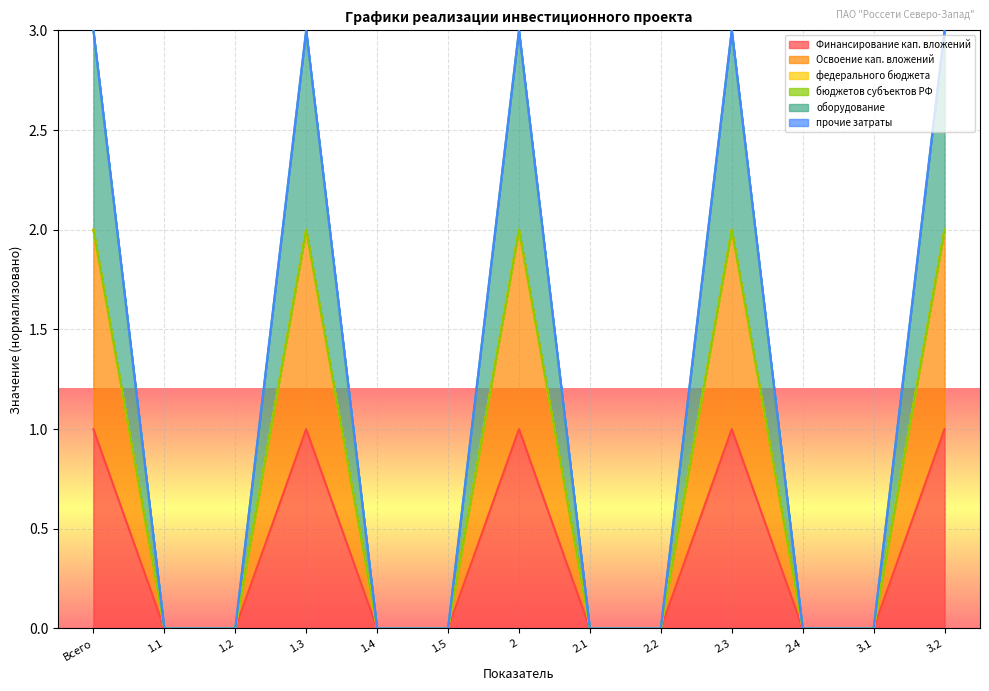

Does the chart display data point markers on the line(s)?

No